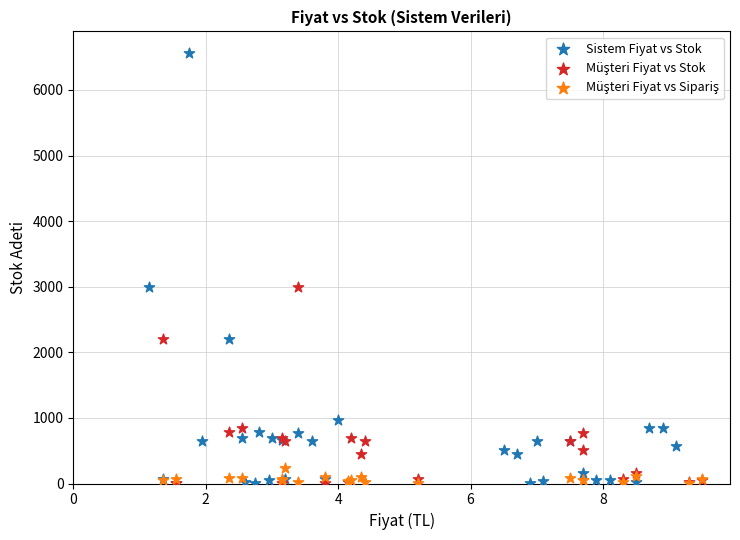

Which series has the widest spread of Y values?

Sistem Fiyat vs Stok